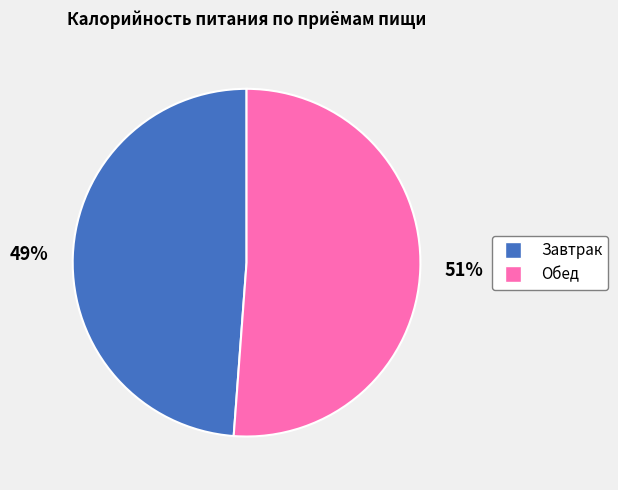

Which category has the smallest portion of the pie?

Завтрак